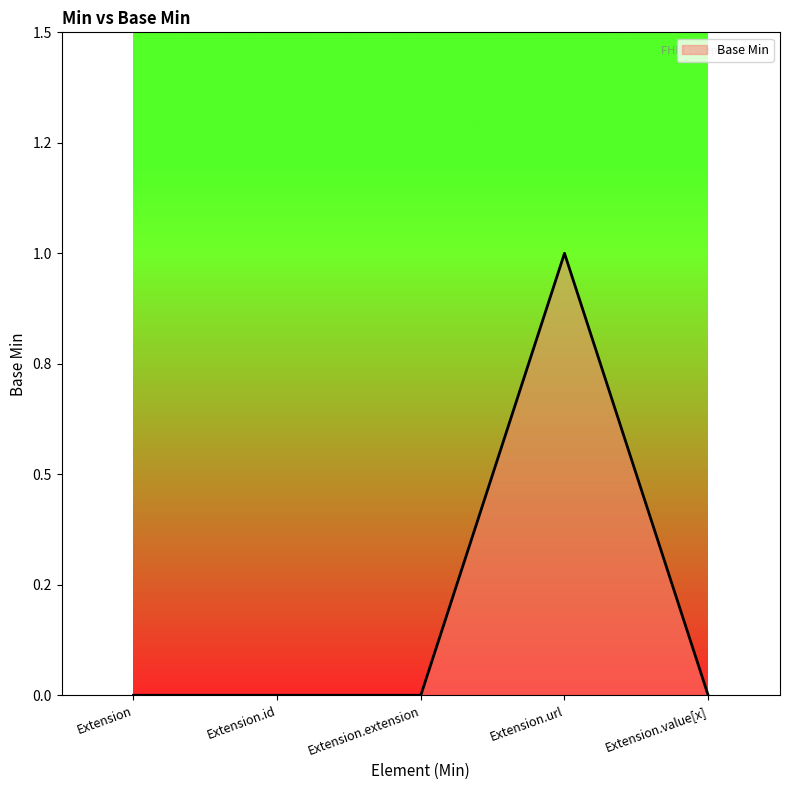

Does the chart display data point markers on the line(s)?

No